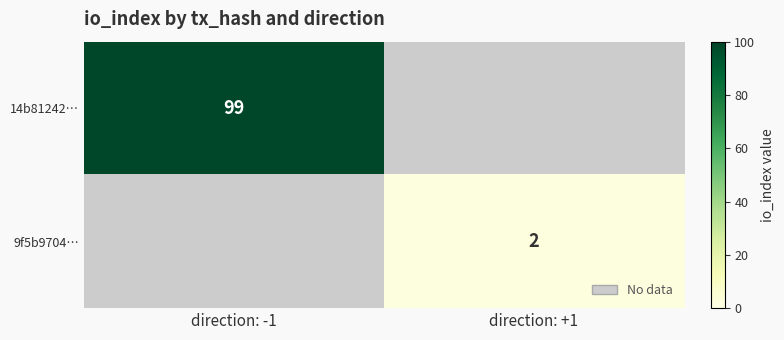

Is it true that 14b81242… equals 52 at direction: -1?

False